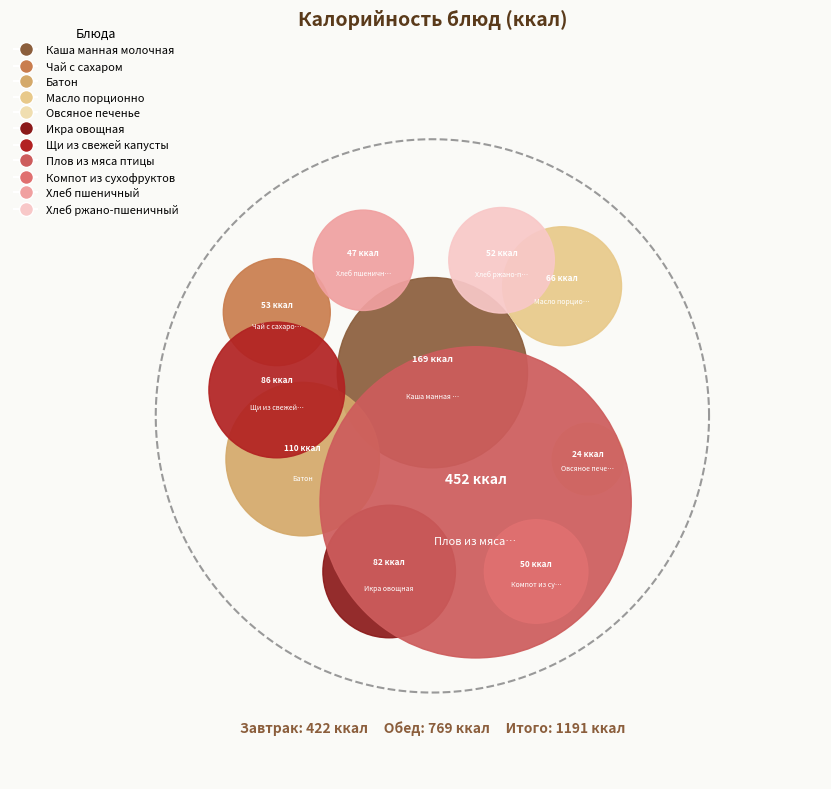

Is there a majority slice in this chart?

No